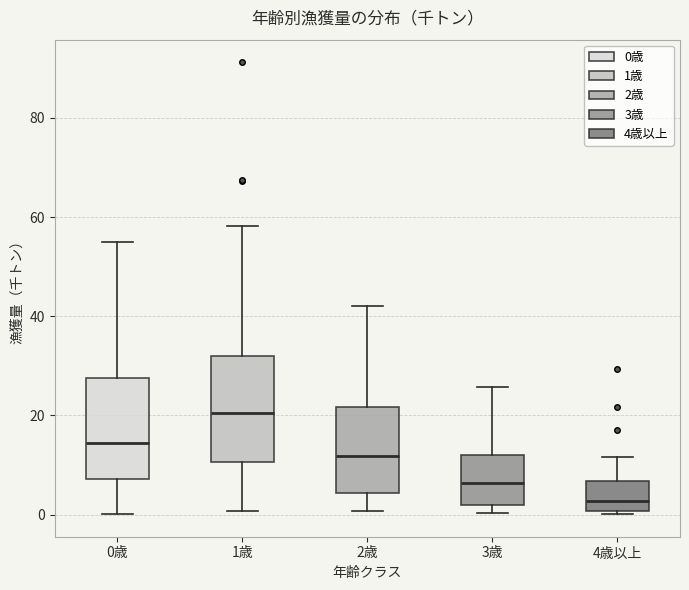

Reading left to right, read every box against the y-axis: the position of its median line, the range the box covers, and the ends of its whiskers. The values are not printed on the chart, so give them approximately, as read against the axis.

0歳: median 14, box 8 to 28, whiskers 0 to 54
1歳: median 20, box 10 to 32, whiskers 0 to 58
2歳: median 12, box 4 to 22, whiskers 0 to 42
3歳: median 6, box 2 to 12, whiskers 0 to 26
4歳以上: median 2, box 0 to 6, whiskers 0 (just below the box's lower edge) to 12